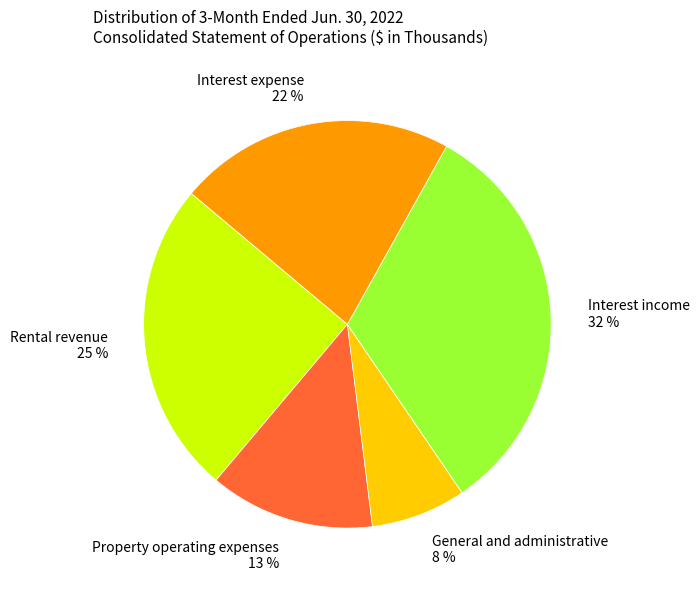

To the nearest percent, what portion does Interest income represent?

32%